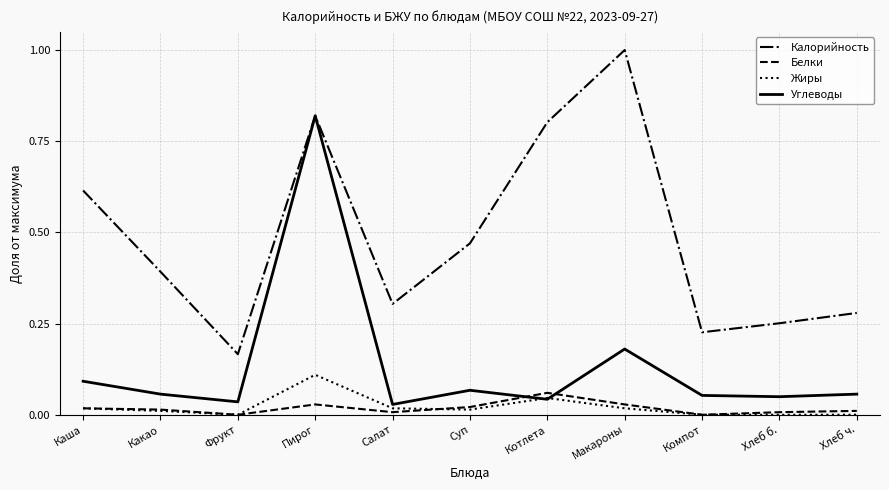

Which label corresponds to the largest value in the chart?

Макароны